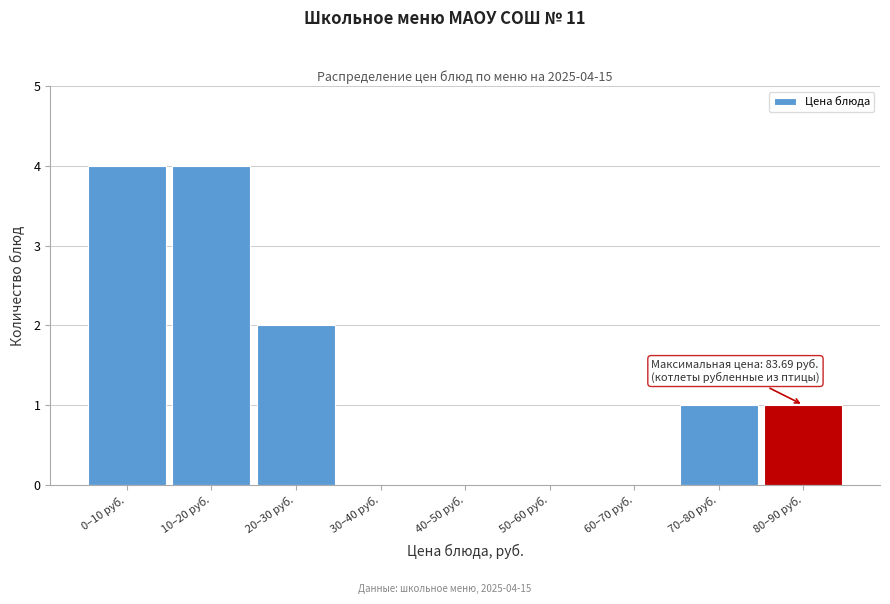

Reading right to left, transcribe all the data shown in this chart.

80–90 руб.=1	70–80 руб.=1	60–70 руб.=0	50–60 руб.=0	40–50 руб.=0	30–40 руб.=0	20–30 руб.=2	10–20 руб.=4	0–10 руб.=4